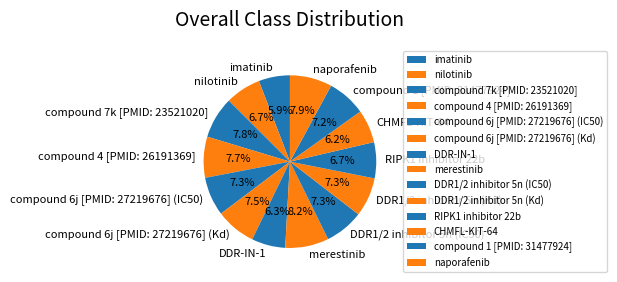

What percentage is the compound 4 [PMID: 26191369] slice, to the nearest percent?

8%